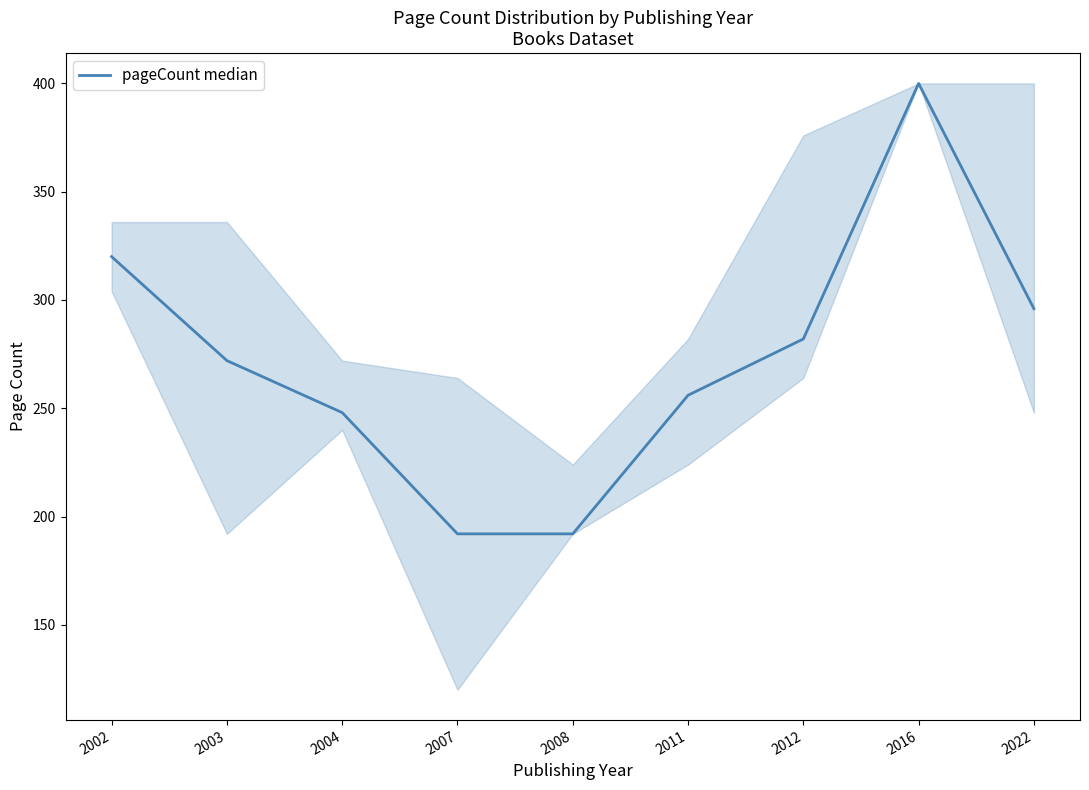

Which has a higher value, 2004 or 2011?

2011